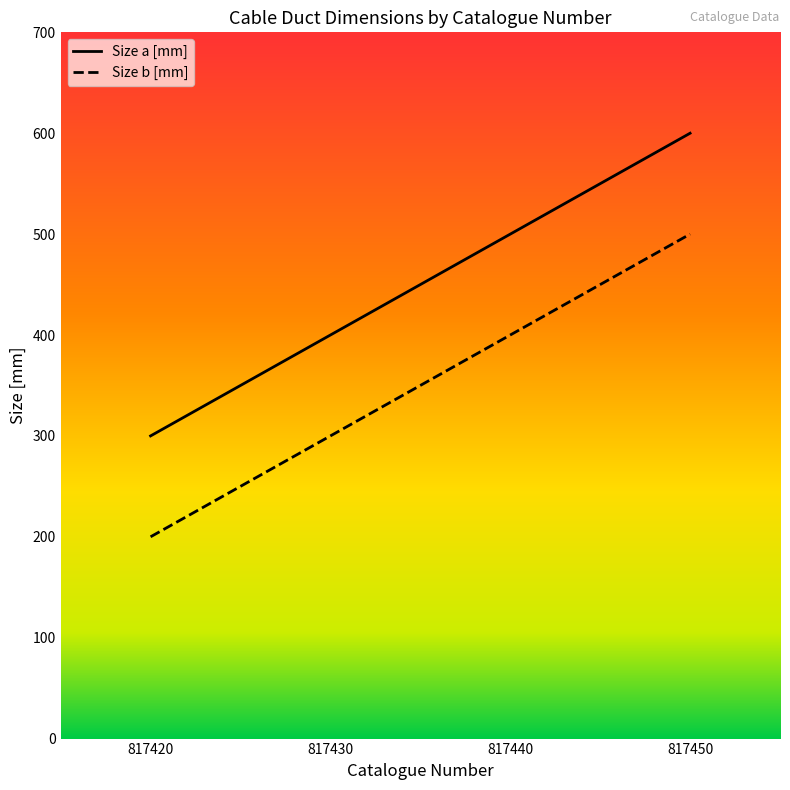

What is the sum of the Size b [mm] values at 817420 and 817440?

600